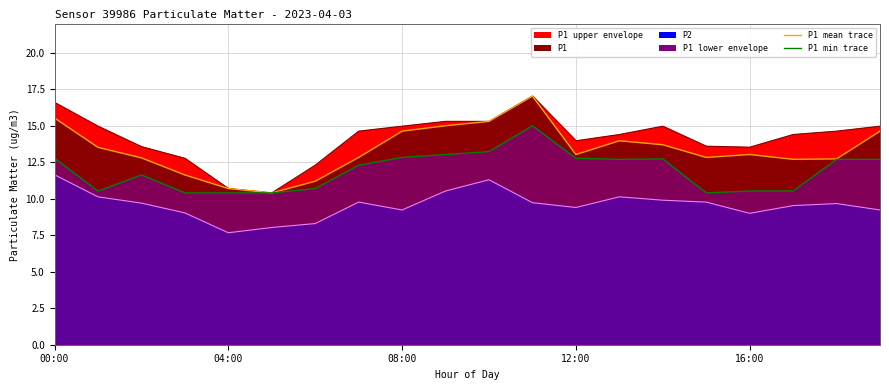

What is the value of the P1 max trace point at the 2nd from the left?

15.0